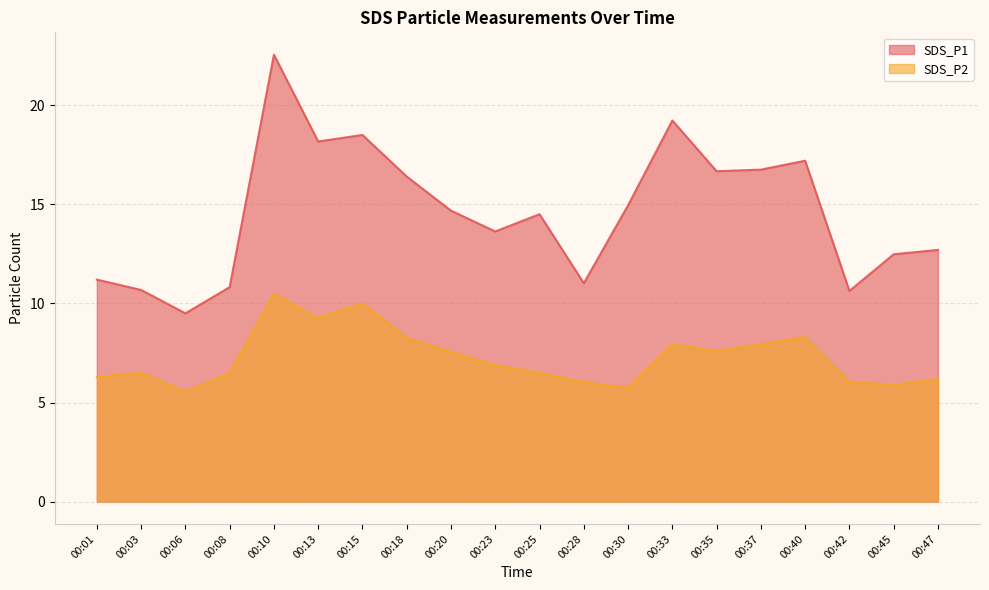

Reading left to right, list all the values displayed in this chart.

SDS_P1: 11.2	10.7	9.5	10.8	22.6	18.2	18.5	16.4	14.7	13.6	14.5	11.0	14.9	19.2	16.7	16.8	17.2	10.6	12.5	12.7
SDS_P2: 6.3	6.5	5.5	6.5	10.5	9.3	10.0	8.3	7.5	6.9	6.5	6.0	5.8	8.0	7.6	8.0	8.3	6.0	5.9	6.2